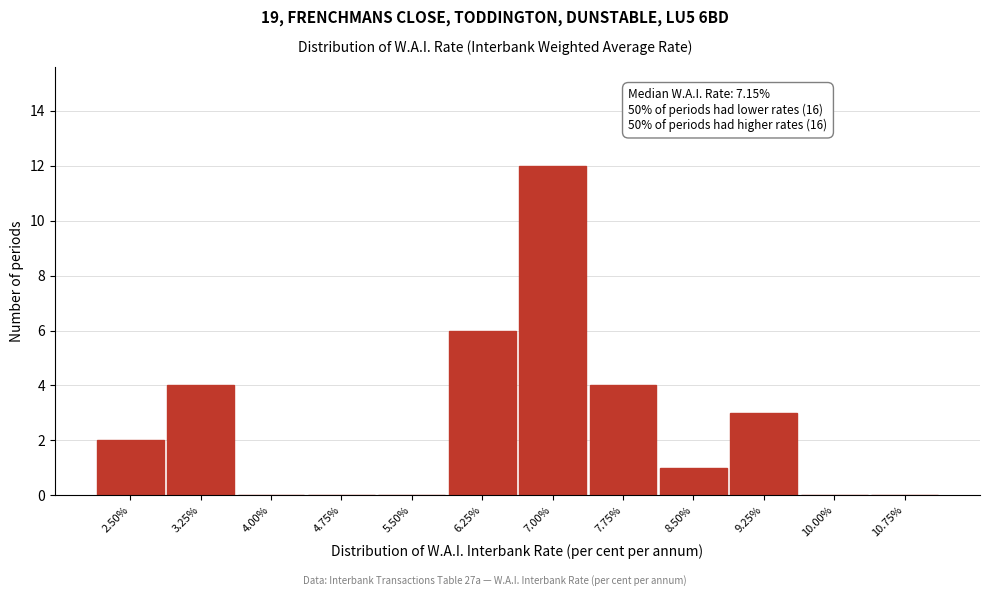

Reading left to right, transcribe all the data shown in this chart.

2.50%=2	3.25%=4	4.00%=0	4.75%=0	5.50%=0	6.25%=6	7.00%=12	7.75%=4	8.50%=1	9.25%=3	10.00%=0	10.75%=0